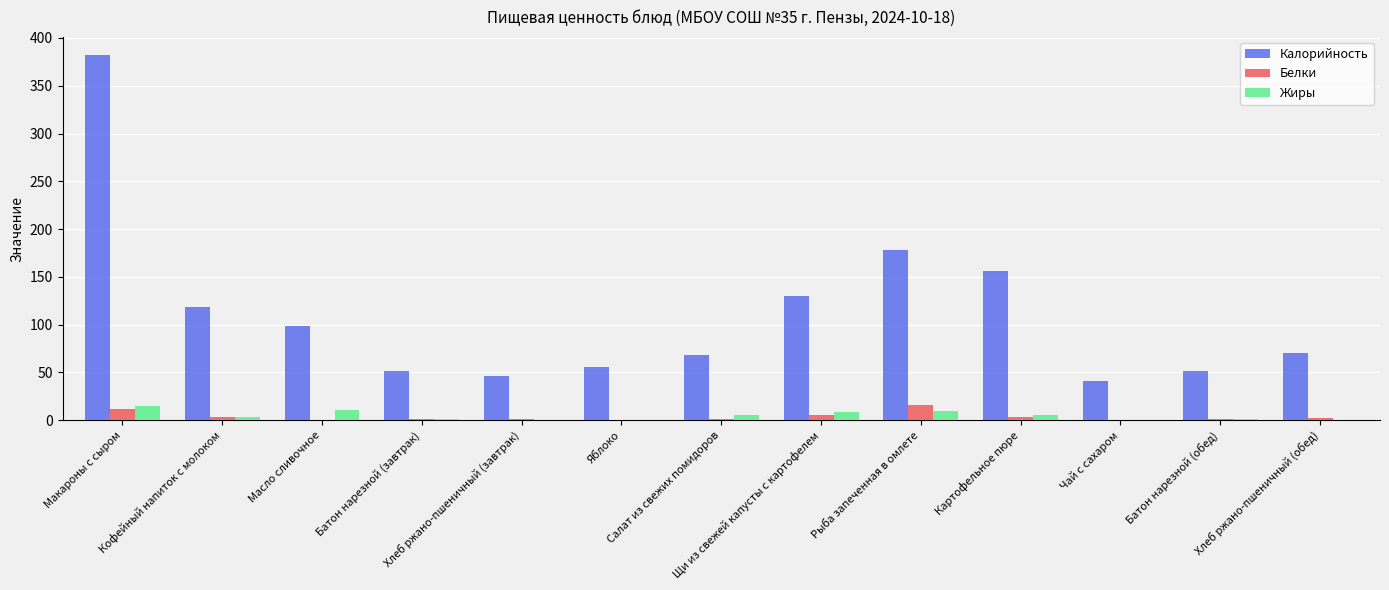

Where does the Жиры series first go above 3?

Макароны с сыром